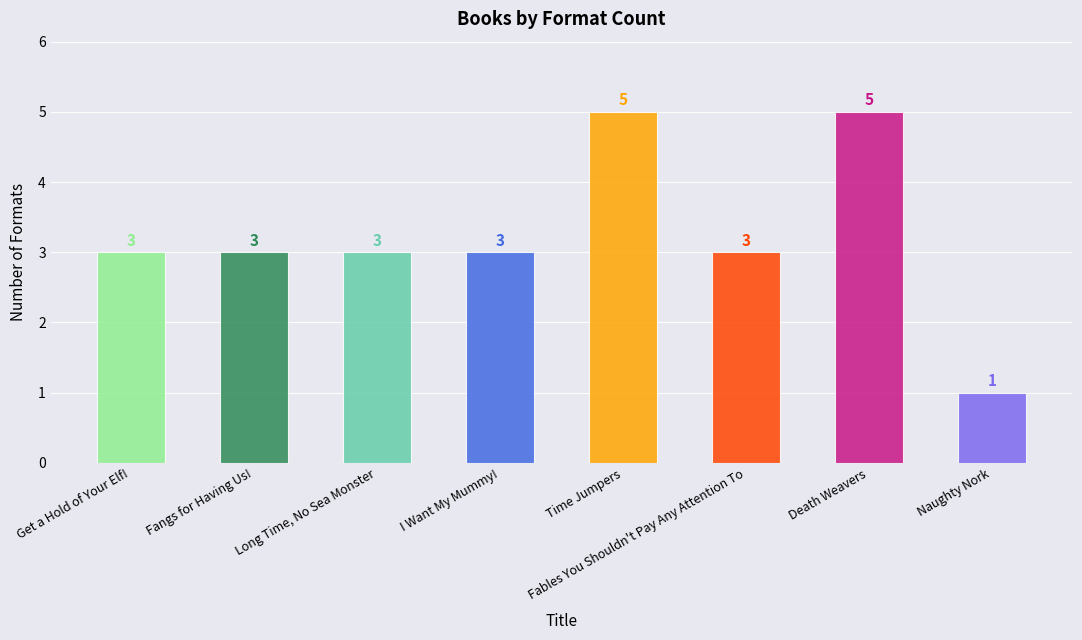

Where does the data first go above 3?

Time Jumpers